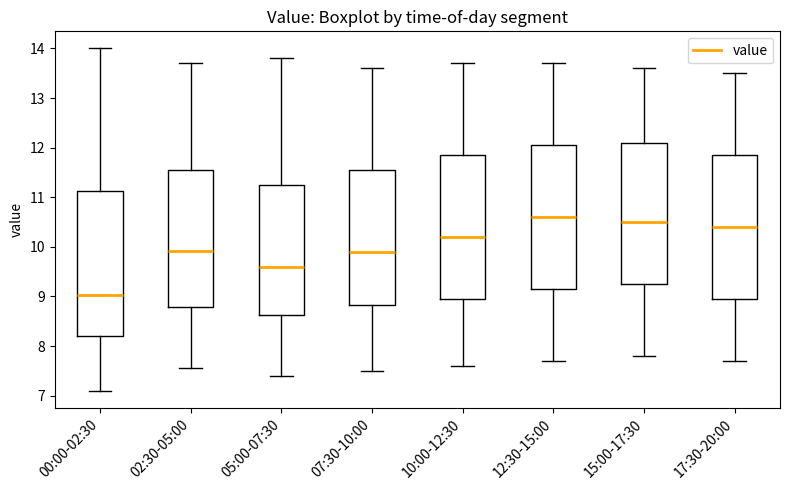

Where is the upper edge of the box for 02:30-05:00 on the y-axis? The values are not printed on the chart, so give them approximately, as read against the axis.

11.6